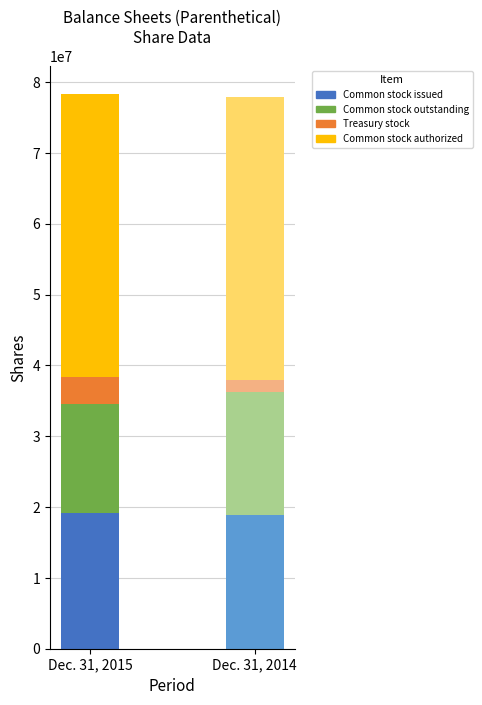

What is the total value across all series at Common stock - shares issued?

38123359